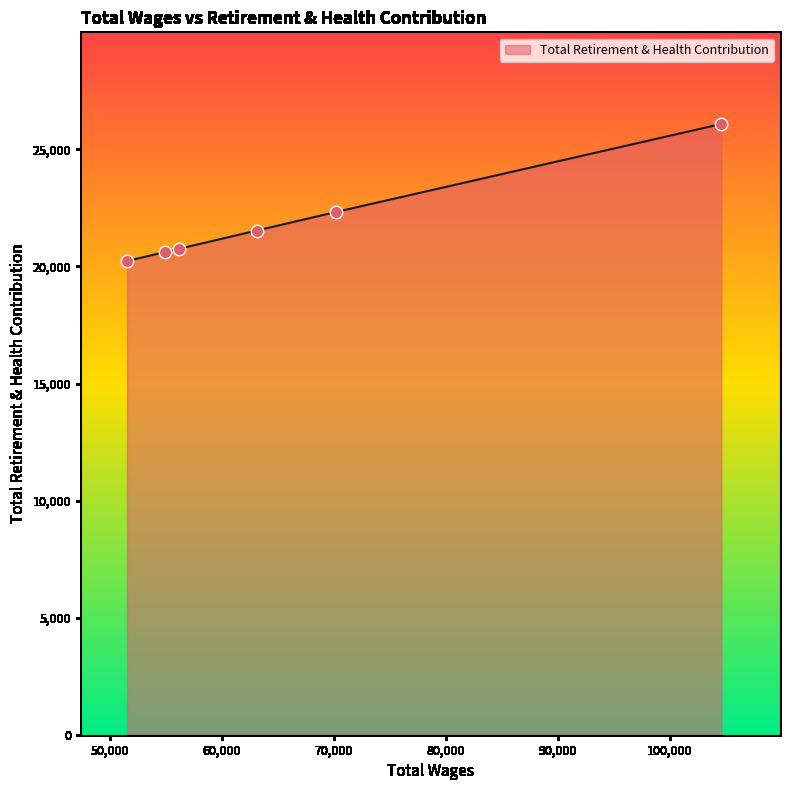

What is the minimum value shown in the chart?

20229